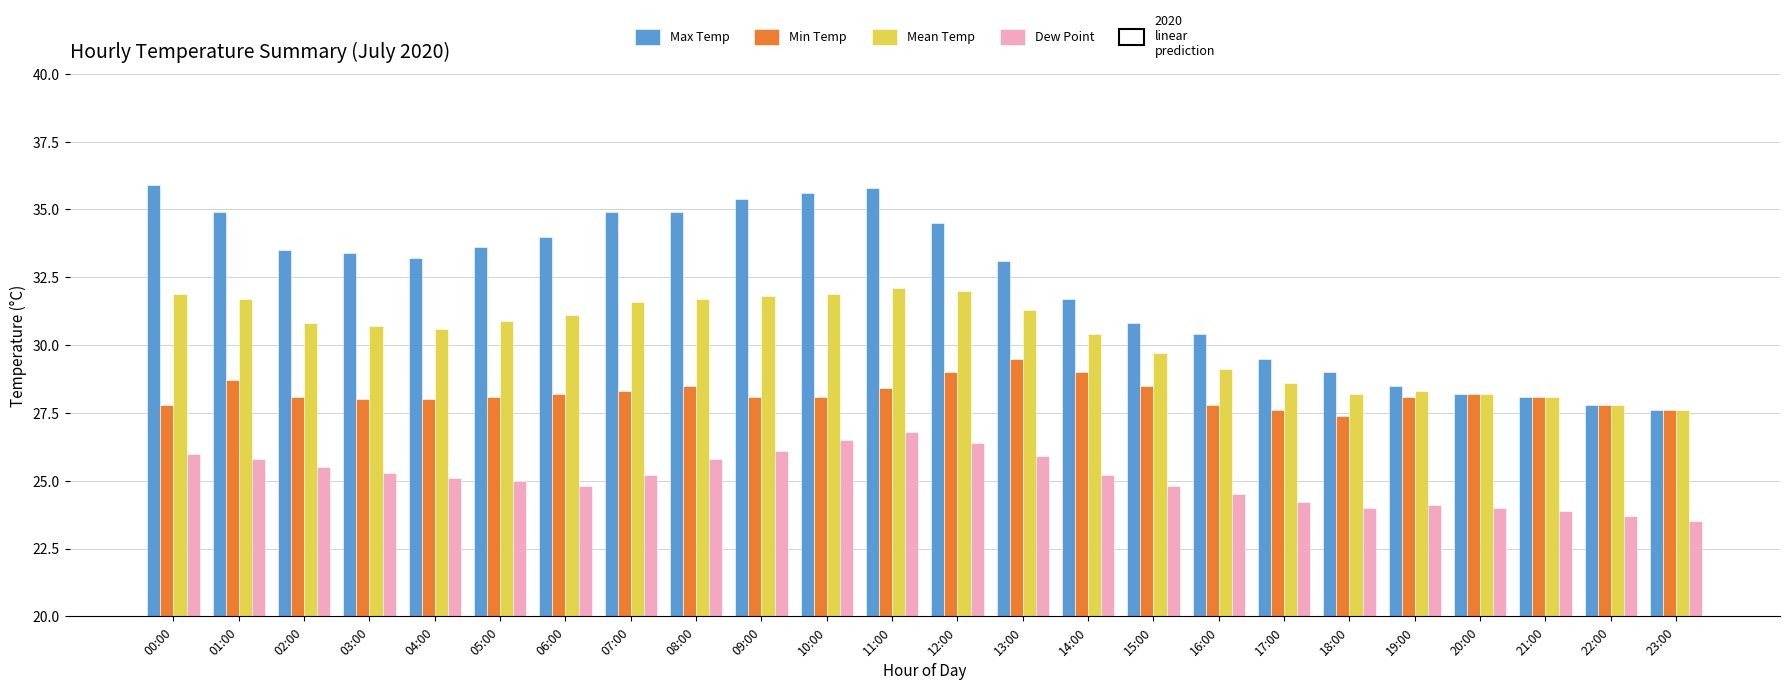

Does the chart contain any negative values?

No